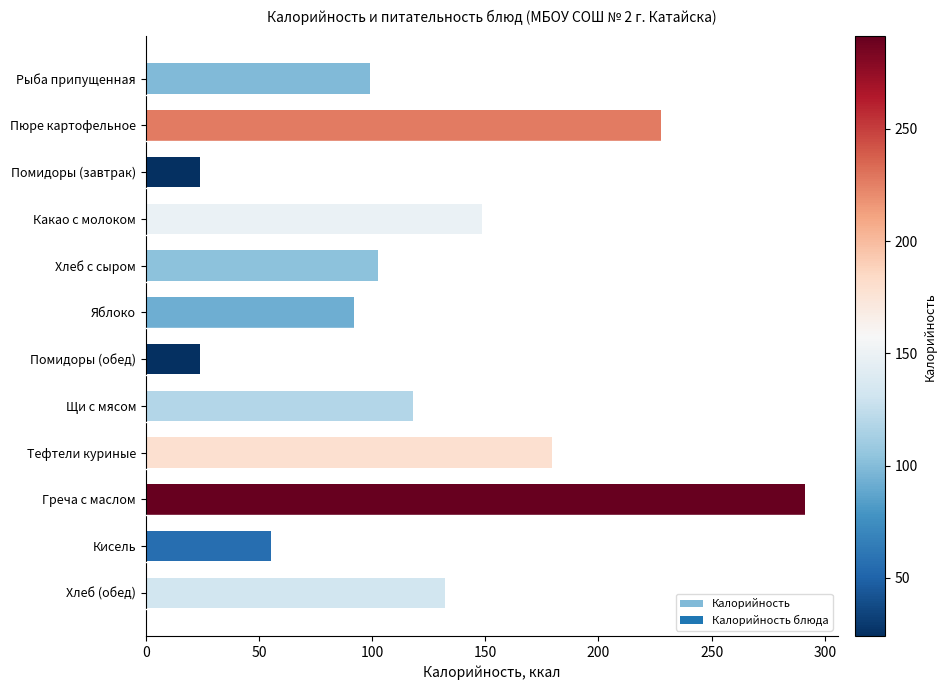

At which category does the chart reach its peak across all series?

Греча с маслом